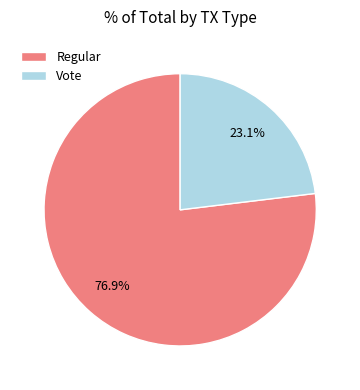

To the nearest percent, what is the combined percentage of Regular and Vote?

100%